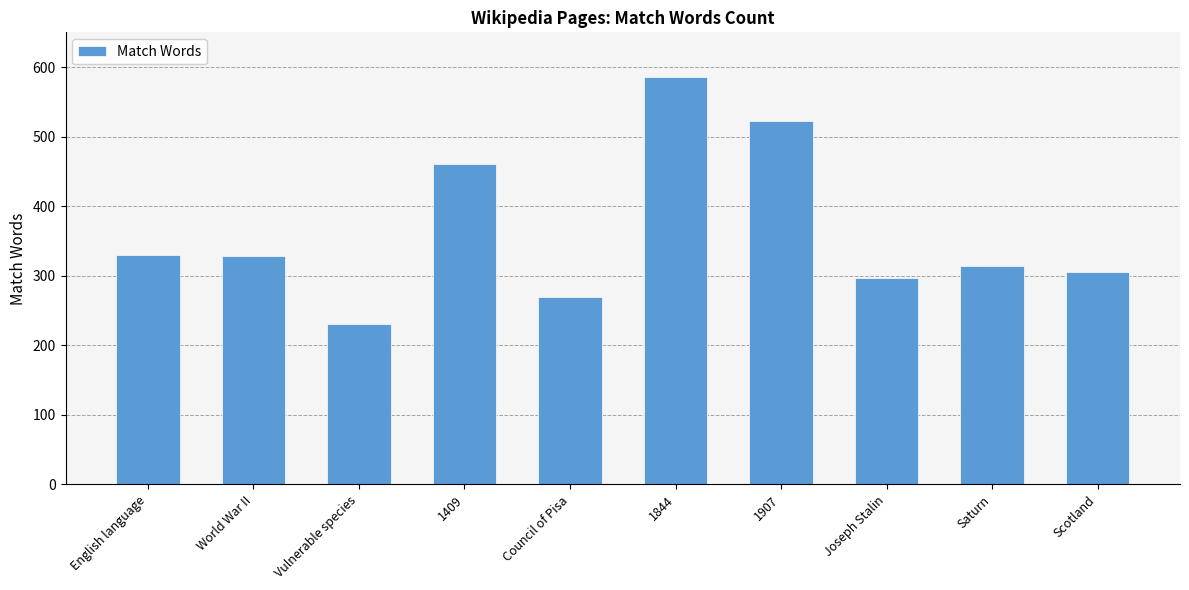

How many categories are shown in the chart?

10